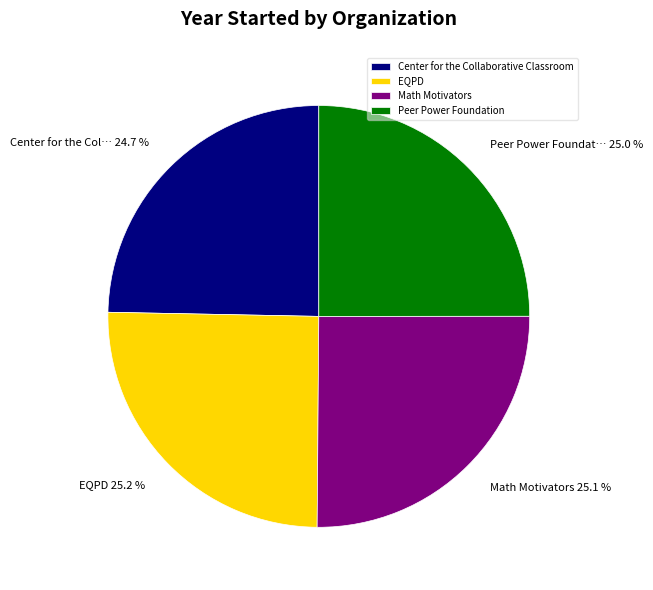

Is EQPD the majority of the pie?

No